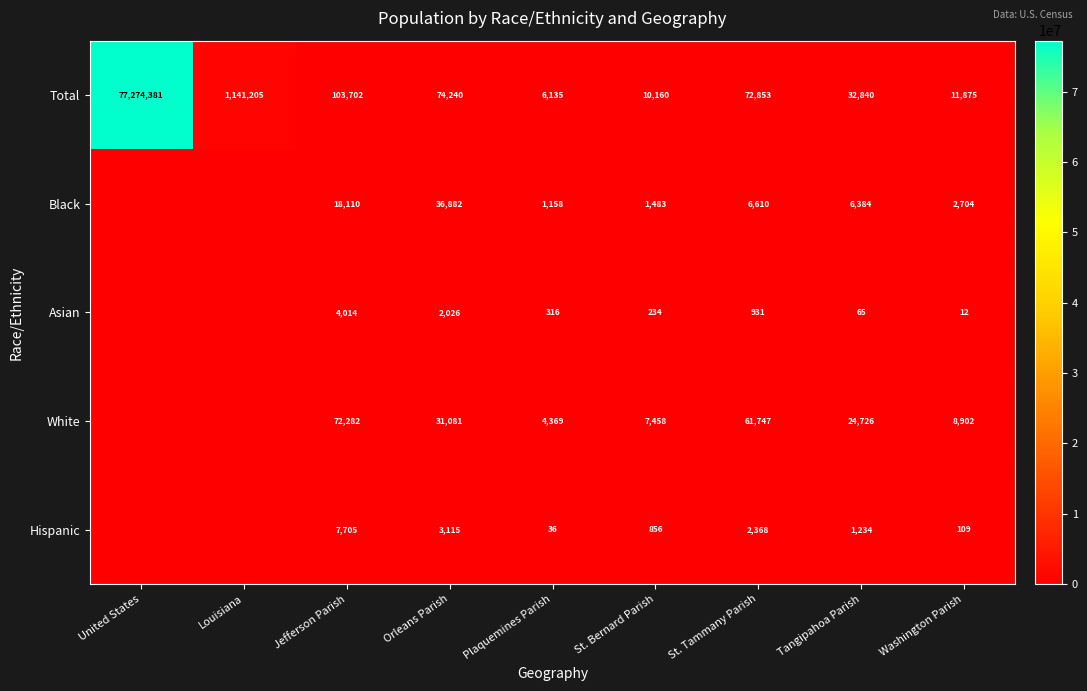

Between Orleans Parish and Plaquemines Parish, which series saw the biggest shift?

Total